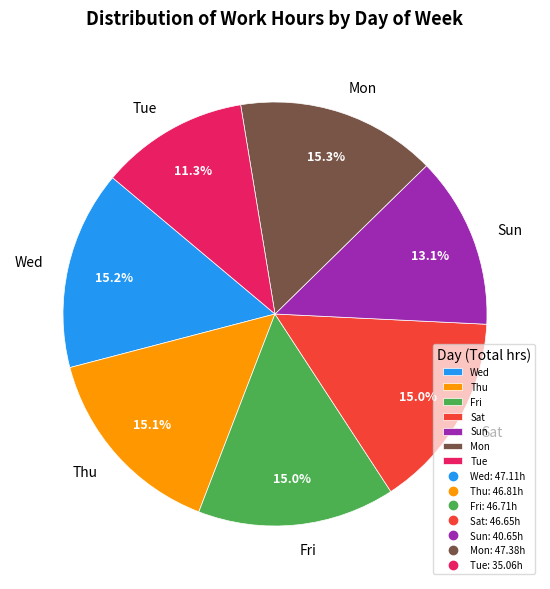

How many slices are in this pie chart?

7